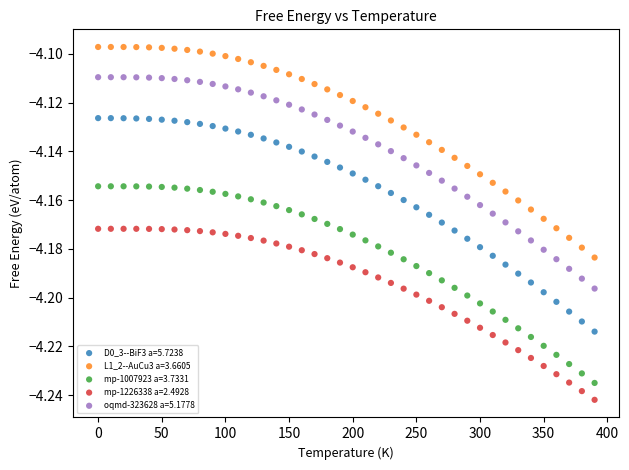

Across all data points, what is the range of X values (max minus min)?

390.0